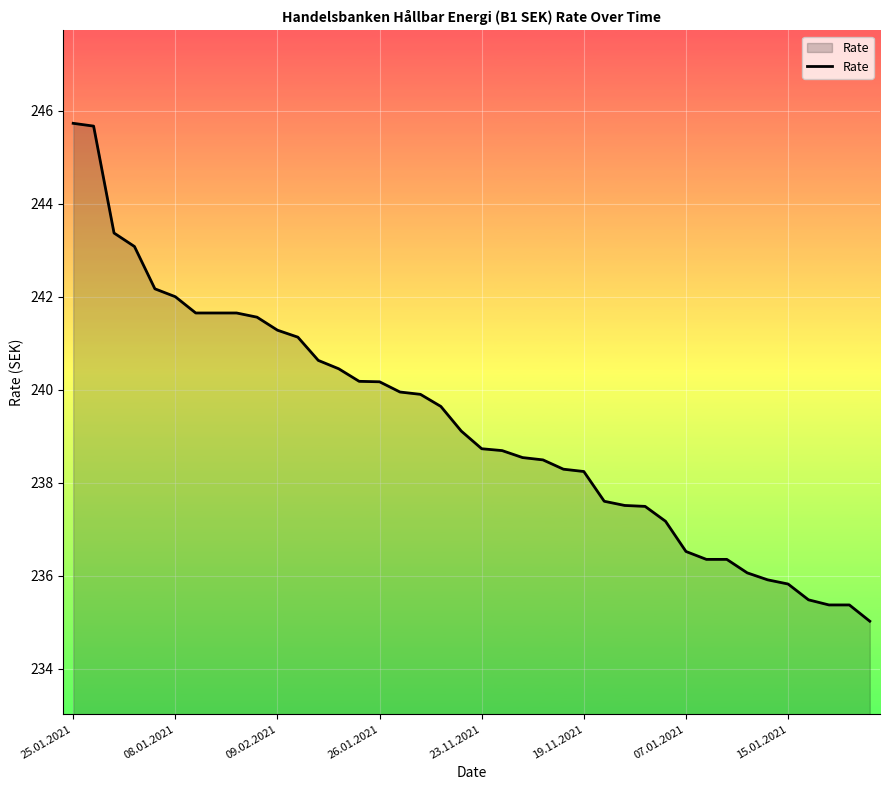

What is the smallest value displayed?

235.0